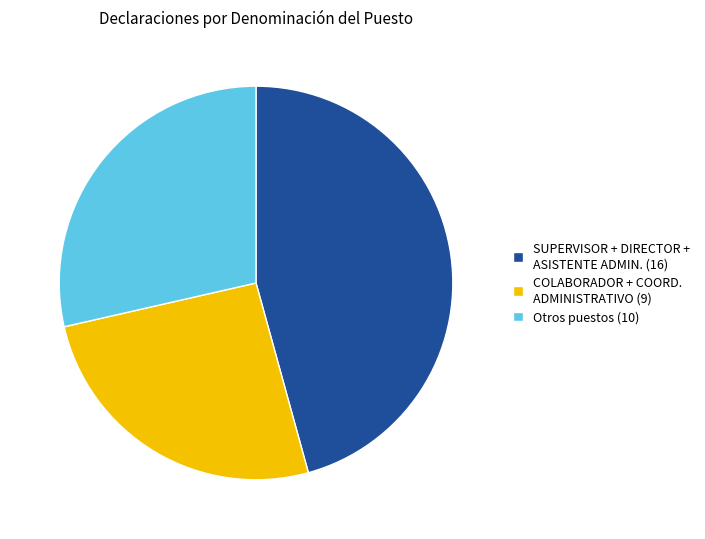

Does any single category account for the majority?

No